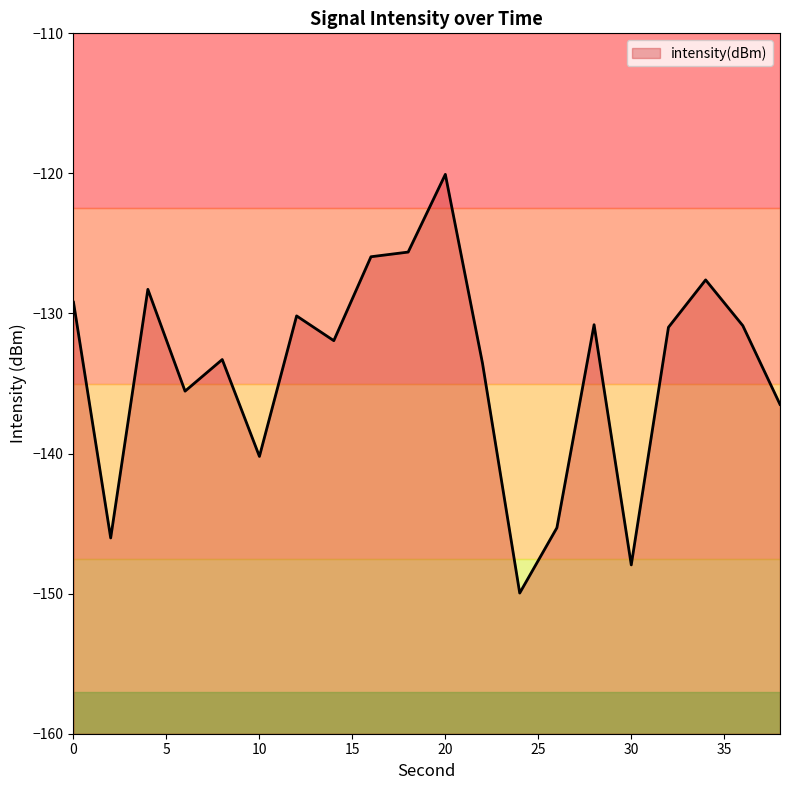

Which label corresponds to the smallest value in the chart?

24